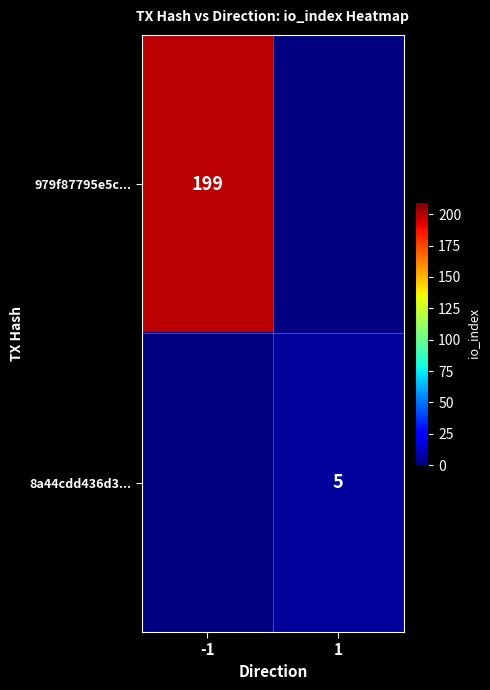

The value of 979f87795e5c... at -1 is 199. True or false?

True